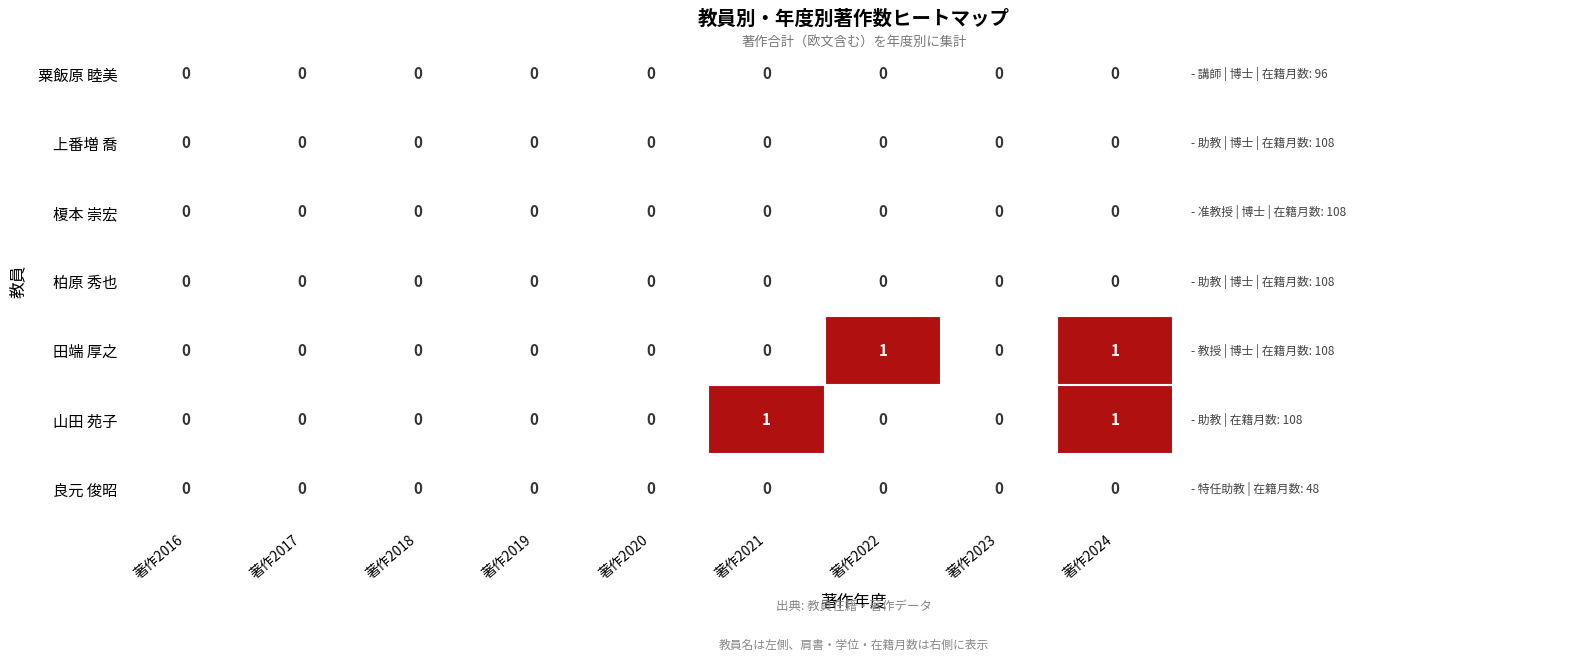

The value of 榎本 崇宏 at 著作2022 is 0. True or false?

True